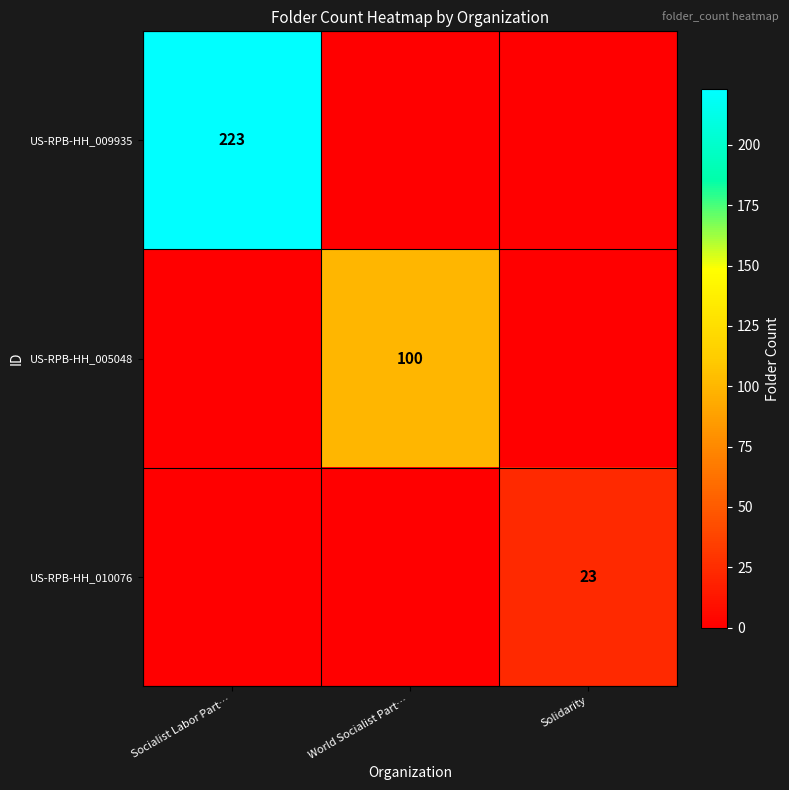

Is it true that US-RPB-HH_010076 equals 23 at Solidarity?

True